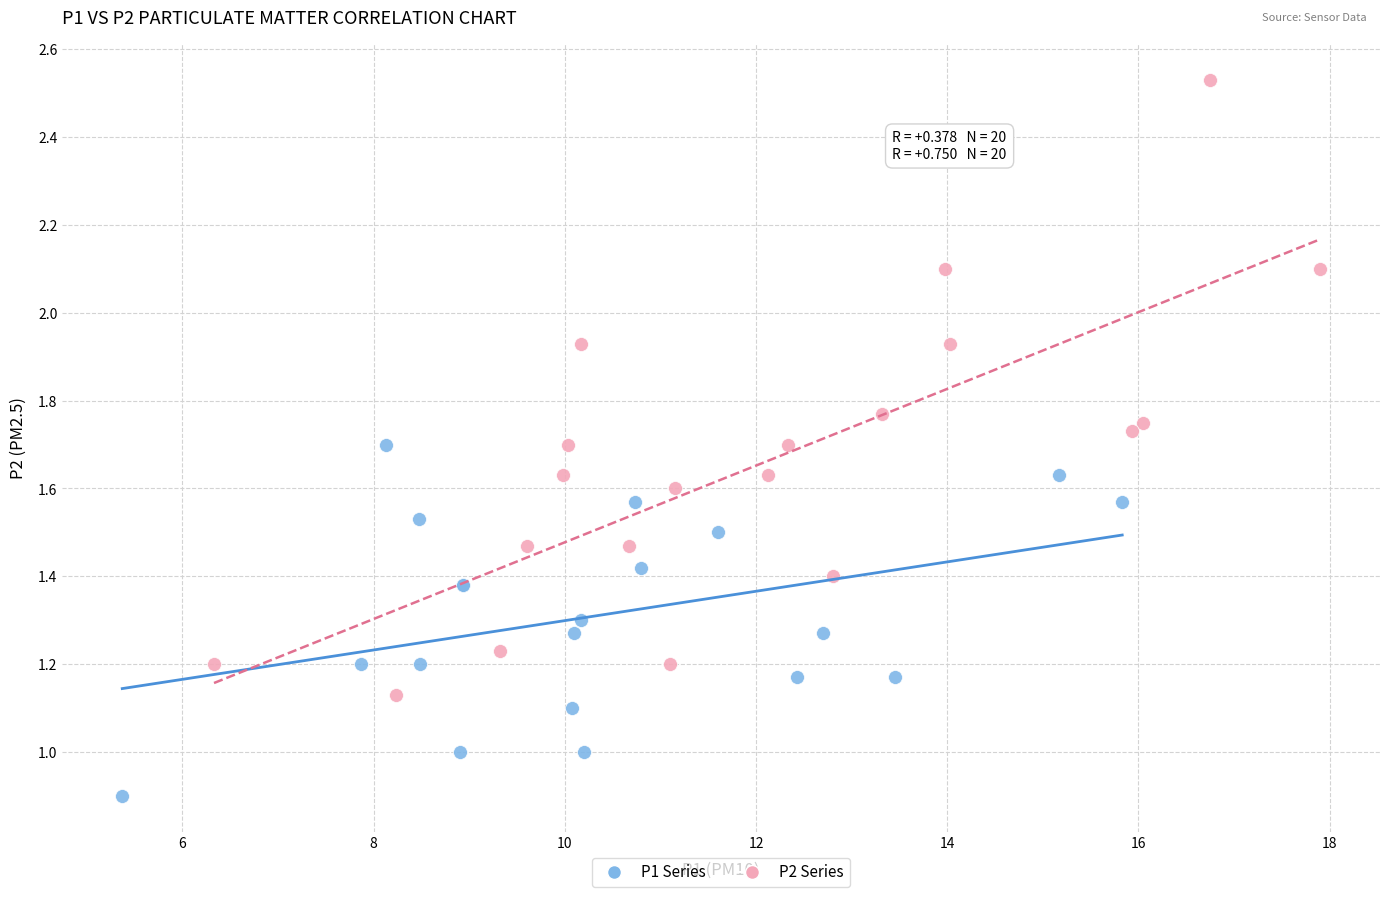

Which series has the largest Y range (max minus min)?

P2 Series